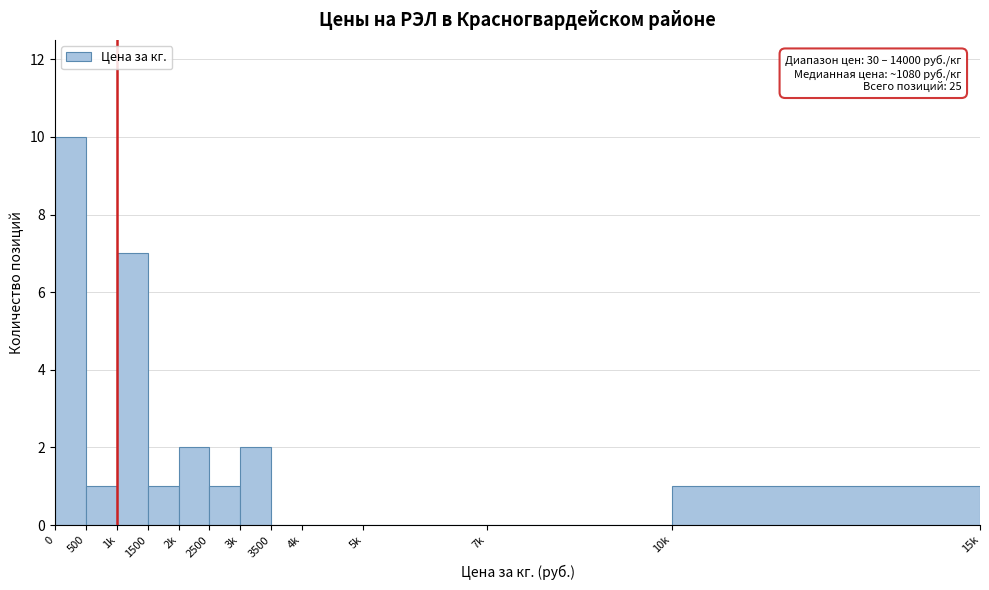

Reading left to right, transcribe all the data shown in this chart.

0=10	500=1	1k=7	1500=1	2k=2	2500=1	3k=2	3500=0	4k=0	5k=0	7k=0	10k=1